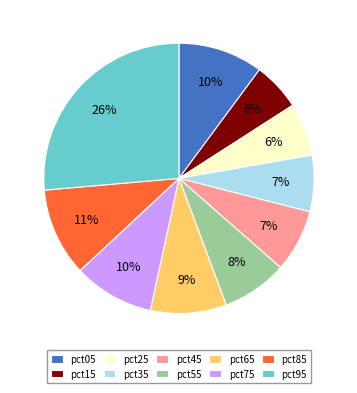

To the nearest percent, what is the average slice percentage?

10%